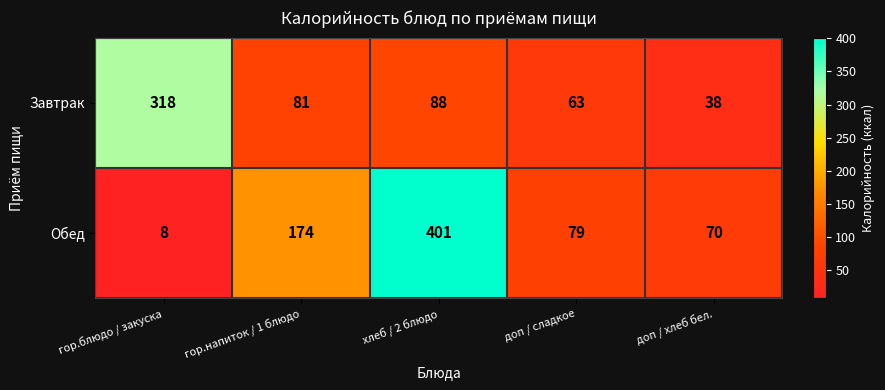

What is the minimum value for Завтрак?

38